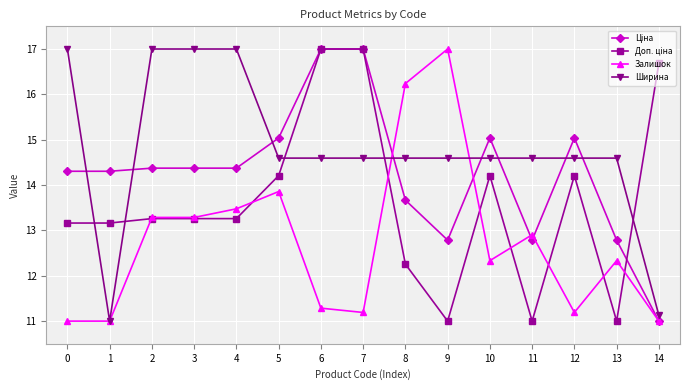

What is the value of the Залишок point at the 13th from the left?

11.2